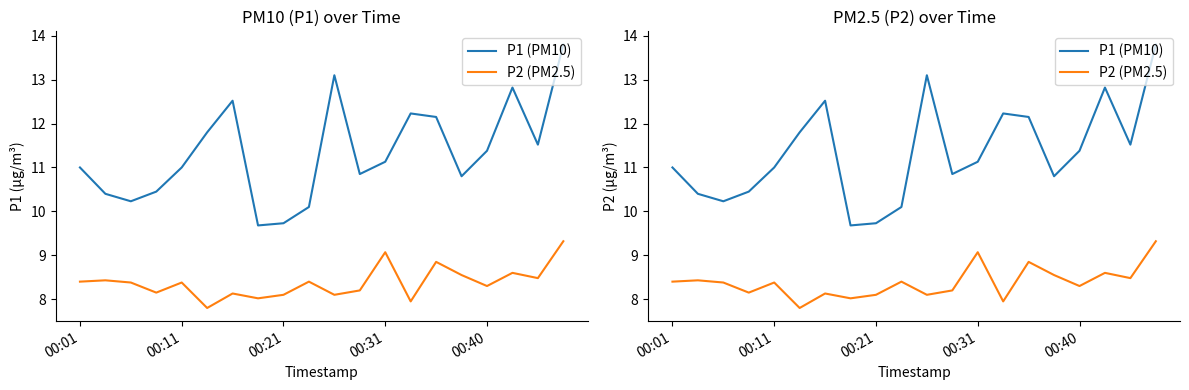

True or false: P2 (PM2.5) and P1 (PM10) intersect in this chart.

False